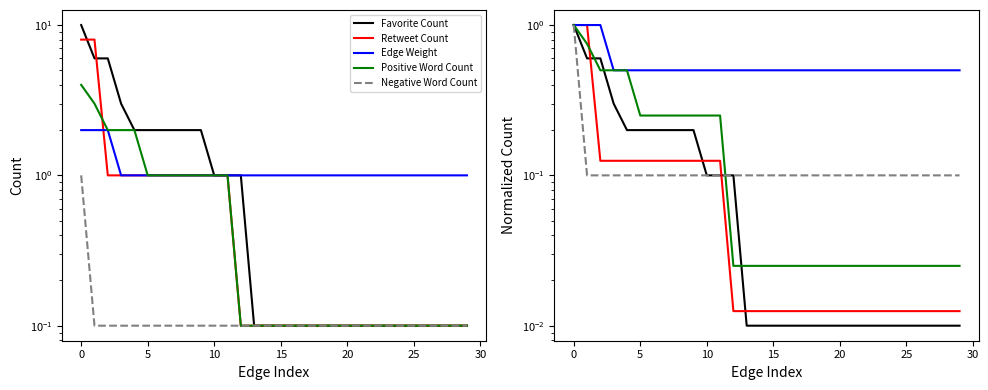

At which label is Favorite Count closest to 0?

13